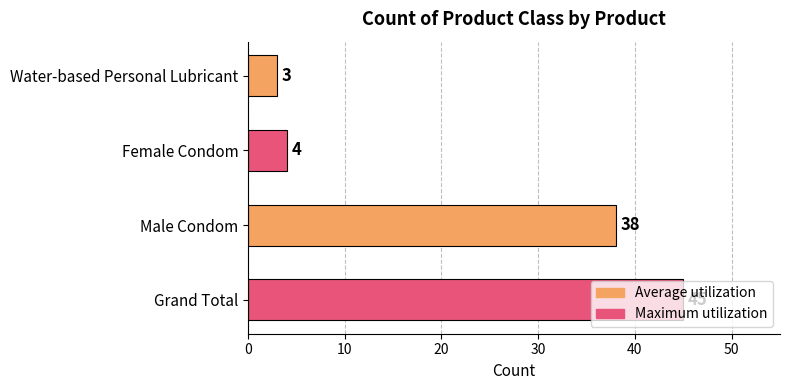

Read the value at Male Condom, to the nearest 10.

40